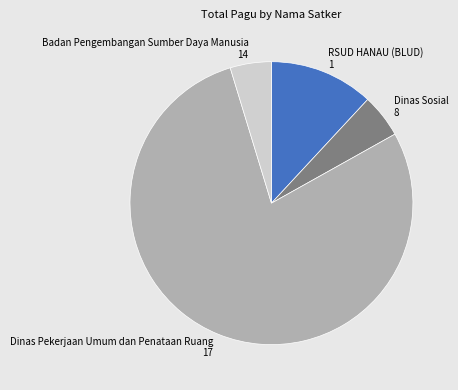

What is the largest slice in the pie chart?

Dinas Pekerjaan Umum dan Penataan Ruang